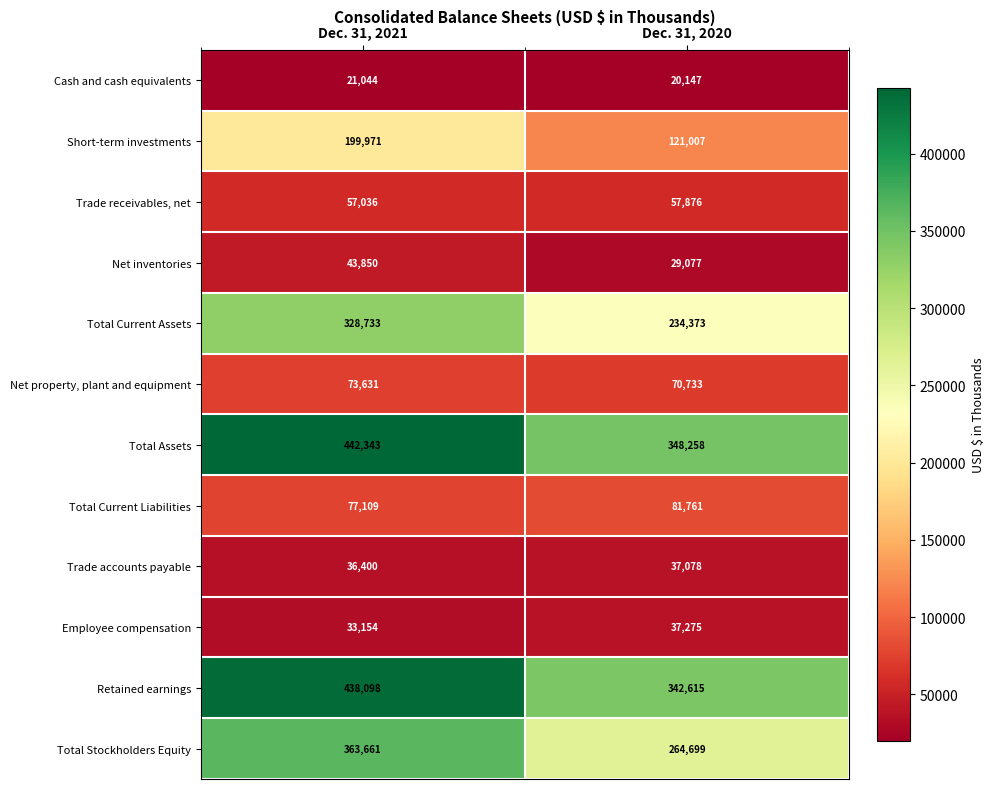

Reading right to left, list all the values displayed in this chart.

Cash and cash equivalents: Dec. 31, 2020=20147	Dec. 31, 2021=21044
Short-term investments: Dec. 31, 2020=121007	Dec. 31, 2021=199971
Trade receivables, net: Dec. 31, 2020=57876	Dec. 31, 2021=57036
Net inventories: Dec. 31, 2020=29077	Dec. 31, 2021=43850
Total Current Assets: Dec. 31, 2020=234373	Dec. 31, 2021=328733
Net property, plant and equipment: Dec. 31, 2020=70733	Dec. 31, 2021=73631
Total Assets: Dec. 31, 2020=348258	Dec. 31, 2021=442343
Total Current Liabilities: Dec. 31, 2020=81761	Dec. 31, 2021=77109
Trade accounts payable: Dec. 31, 2020=37078	Dec. 31, 2021=36400
Employee compensation: Dec. 31, 2020=37275	Dec. 31, 2021=33154
Retained earnings: Dec. 31, 2020=342615	Dec. 31, 2021=438098
Total Stockholders Equity: Dec. 31, 2020=264699	Dec. 31, 2021=363661